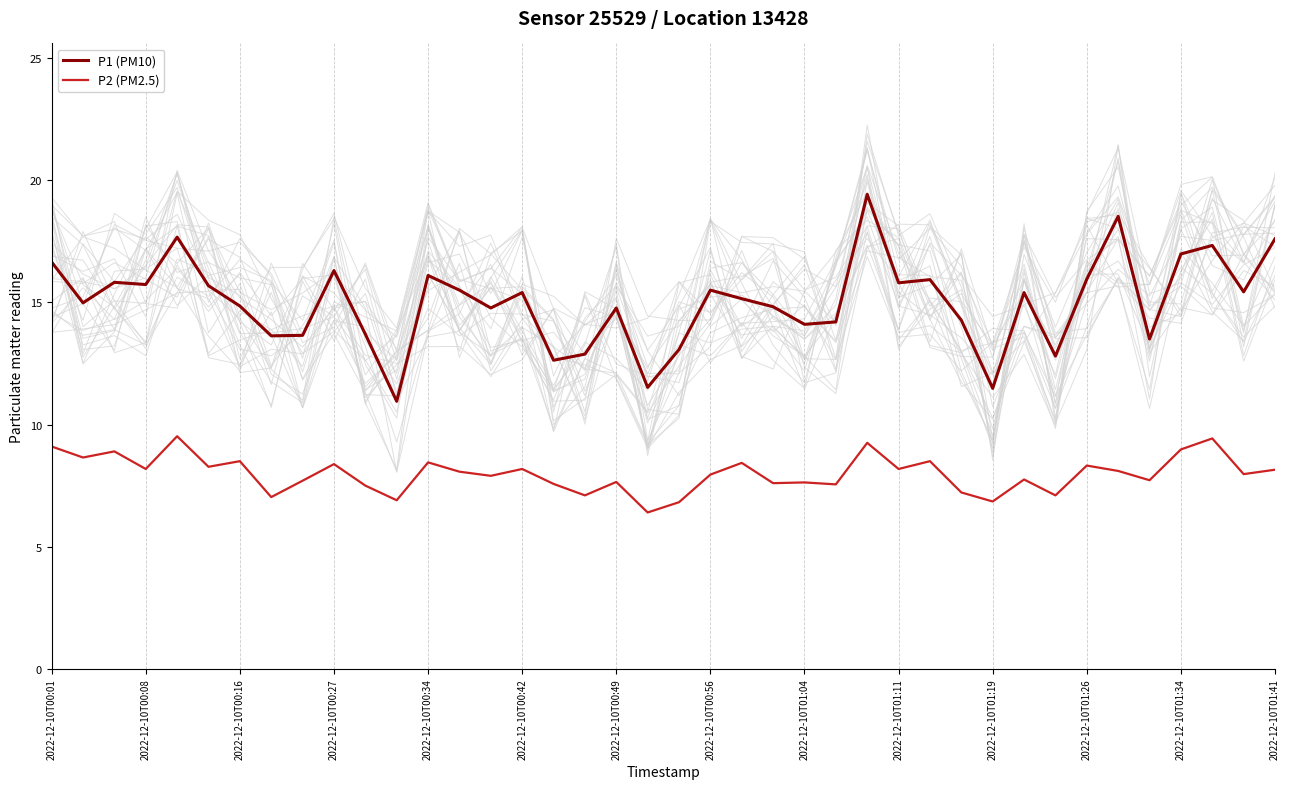

The P1 (PM10) series shows 5.9 at 2022-12-10T00:56. True or false?

False